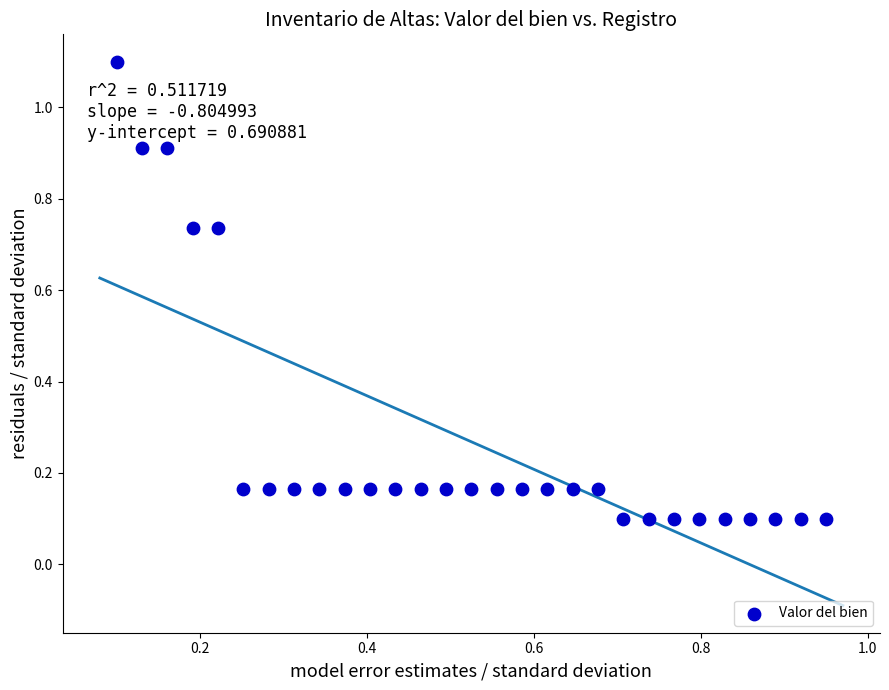

What is the range of Y values (max minus min)?

1.0